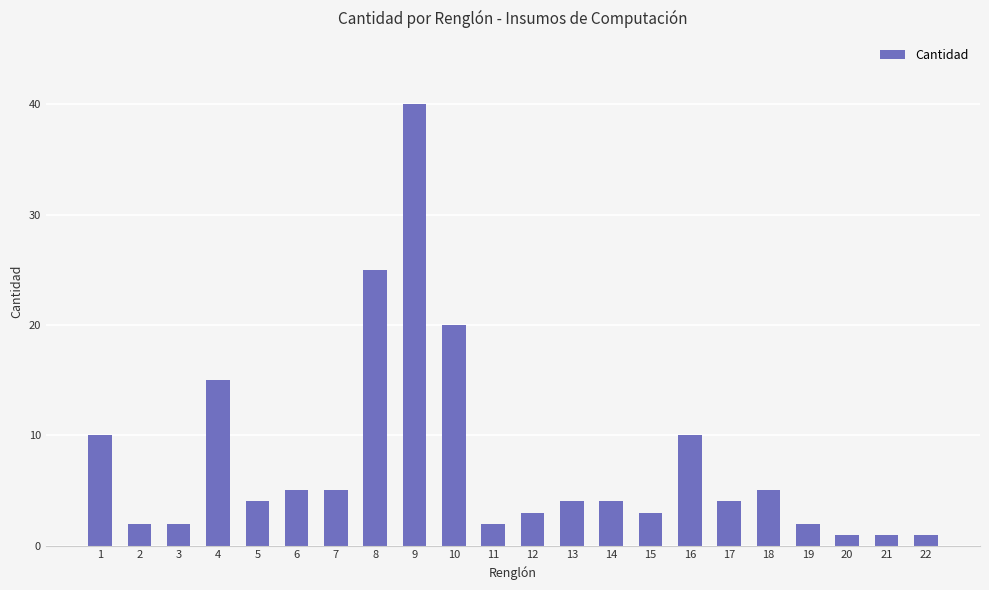

Reading left to right, list all the values displayed in this chart.

1=10	2=2	3=2	4=15	5=4	6=5	7=5	8=25	9=40	10=20	11=2	12=3	13=4	14=4	15=3	16=10	17=4	18=5	19=2	20=1	21=1	22=1